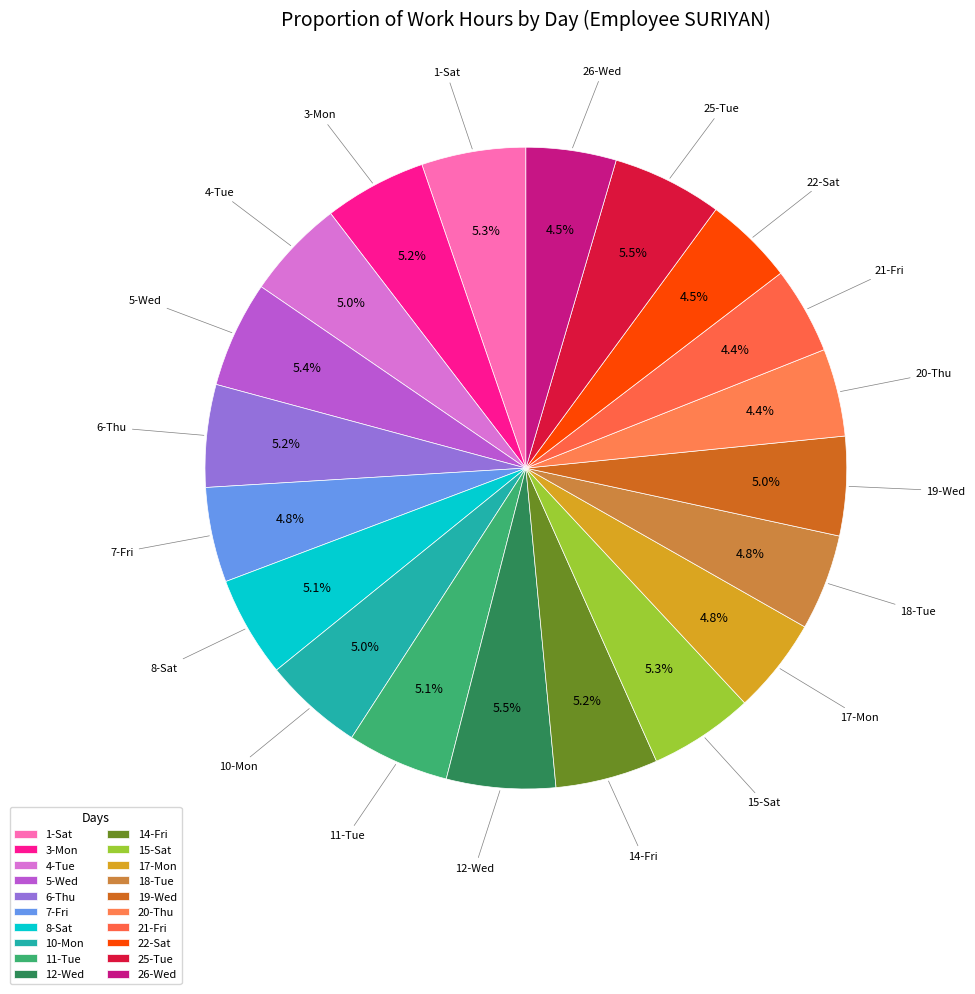

To the nearest percent, what is the combined percentage of 6-Thu and 14-Fri?

10%